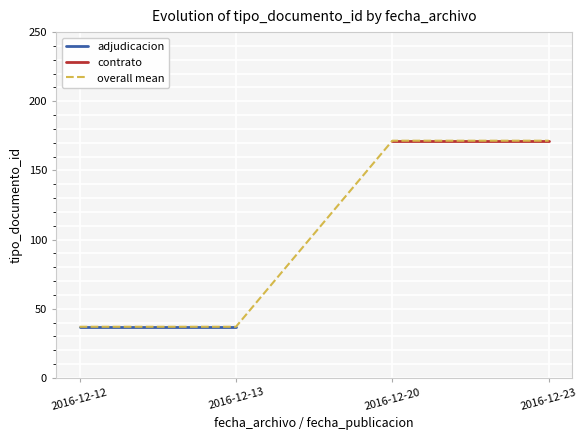

Which series changed the most between 2016-12-13 and 2016-12-23?

overall mean